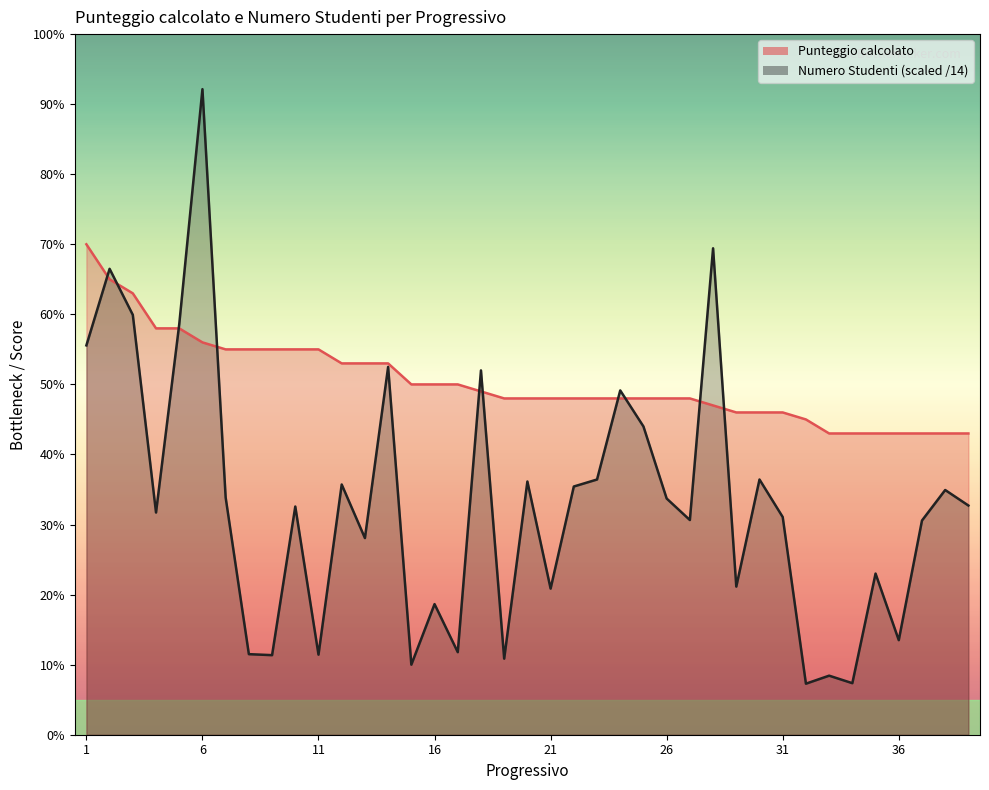

True or false: Punteggio calcolato has more than 0 points higher than both neighbors.

False